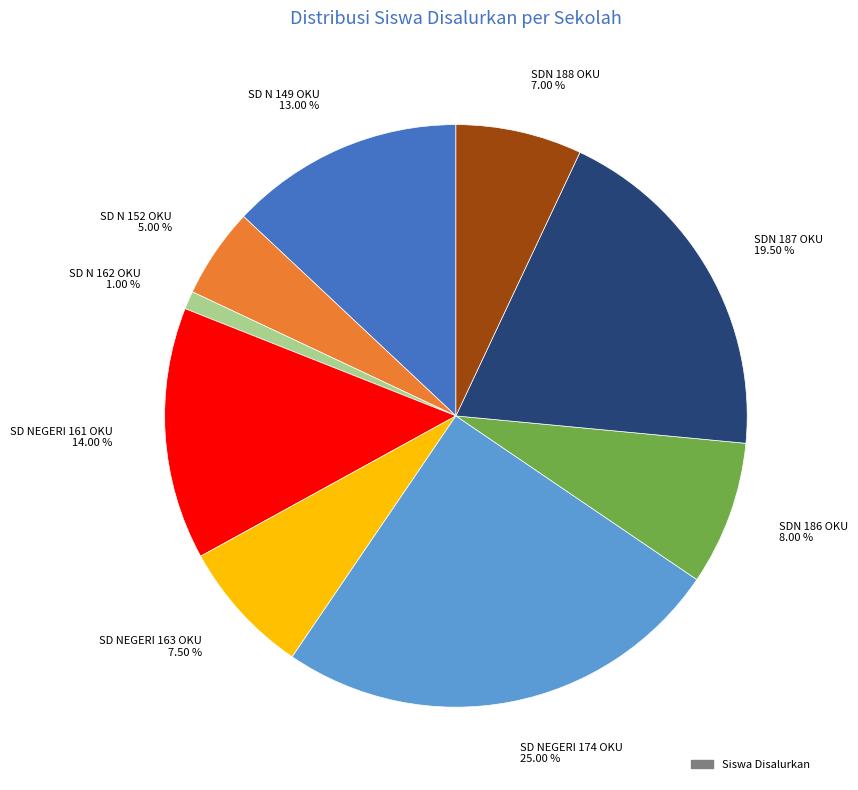

The SD N 149 OKU slice represents 13% of the pie. True or false?

True